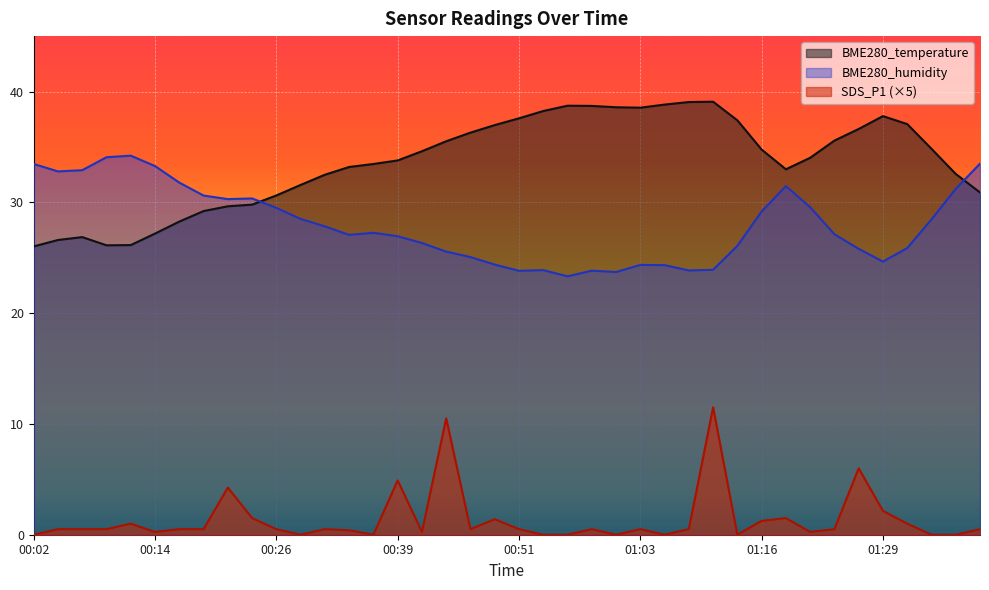

Reading left to right, what are all the values shown in this chart?

BME280_temperature: 00:02=26.0	00:04=26.6	00:07=26.9	00:09=26.1	00:12=26.1	00:14=27.2	00:16=28.3	00:19=29.2	00:21=29.6	00:24=29.8	00:26=30.6	00:29=31.6	00:31=32.5	00:34=33.2	00:36=33.5	00:39=33.8	00:41=34.6	00:43=35.5	00:46=36.3	00:48=37.0	00:51=37.6	00:53=38.2	00:56=38.7	00:58=38.7	01:00=38.6	01:03=38.5	01:05=38.8	01:08=39.0	01:11=39.1	01:13=37.4	01:16=34.8	01:19=33.0	01:21=34.0	01:24=35.6	01:27=36.6	01:29=37.8	01:31=37.1	01:34=34.8	01:36=32.6	01:39=30.9
BME280_humidity: 00:02=33.5	00:04=32.8	00:07=32.9	00:09=34.1	00:12=34.2	00:14=33.3	00:16=31.8	00:19=30.6	00:21=30.3	00:24=30.4	00:26=29.5	00:29=28.5	00:31=27.8	00:34=27.1	00:36=27.2	00:39=26.9	00:41=26.3	00:43=25.6	00:46=25.1	00:48=24.4	00:51=23.8	00:53=23.9	00:56=23.3	00:58=23.8	01:00=23.7	01:03=24.4	01:05=24.3	01:08=23.9	01:11=23.9	01:13=26.1	01:16=29.2	01:19=31.5	01:21=29.6	01:24=27.1	01:27=25.8	01:29=24.6	01:31=25.9	01:34=28.5	01:36=31.2	01:39=33.5
SDS_P1: 00:02=0.0	00:04=0.5	00:07=0.5	00:09=0.5	00:12=1.0	00:14=0.2	00:16=0.5	00:19=0.5	00:21=4.2	00:24=1.5	00:26=0.5	00:29=0.0	00:31=0.5	00:34=0.4	00:36=0.0	00:39=4.9	00:41=0.2	00:43=10.5	00:46=0.5	00:48=1.4	00:51=0.5	00:53=0.0	00:56=0.0	00:58=0.5	01:00=0.0	01:03=0.5	01:05=0.0	01:08=0.5	01:11=11.5	01:13=0.0	01:16=1.2	01:19=1.5	01:21=0.2	01:24=0.5	01:27=6.0	01:29=2.1	01:31=1.0	01:34=0.0	01:36=0.0	01:39=0.5